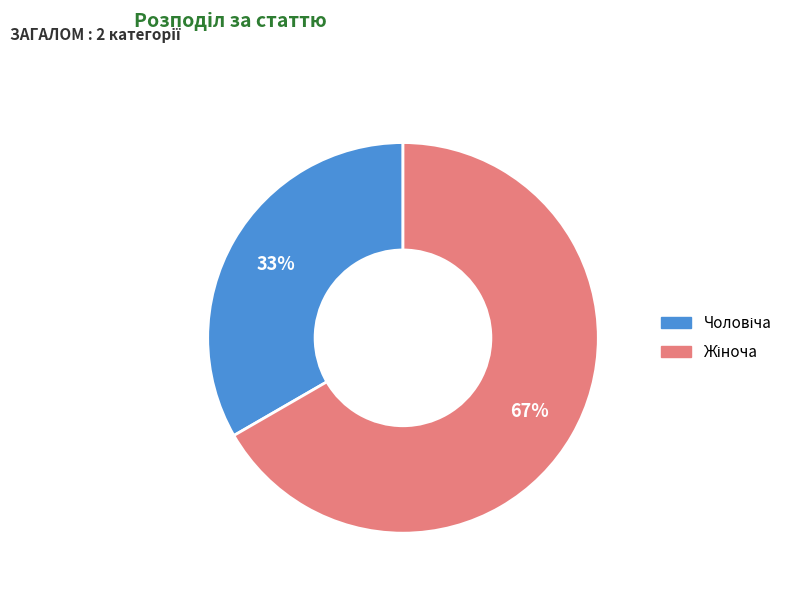

Is there any slice that represents more than half of the pie?

Yes